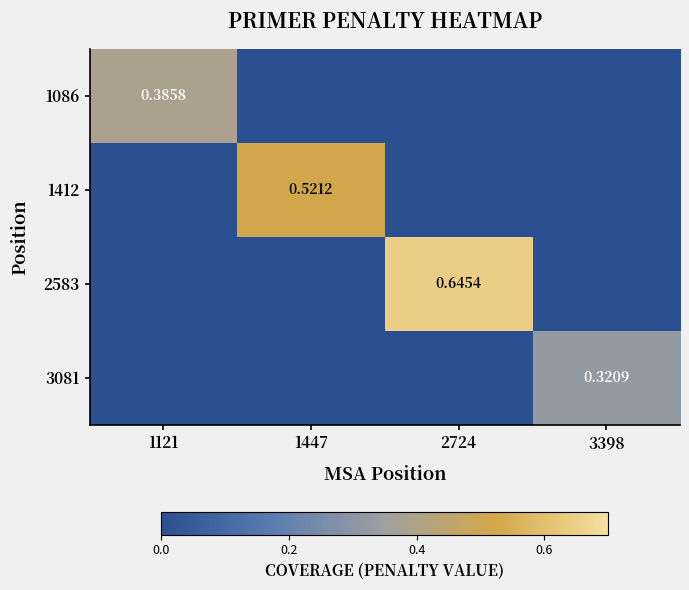

Is the value of 1412 at 1447 greater than the value of 2583 at 2724?

No